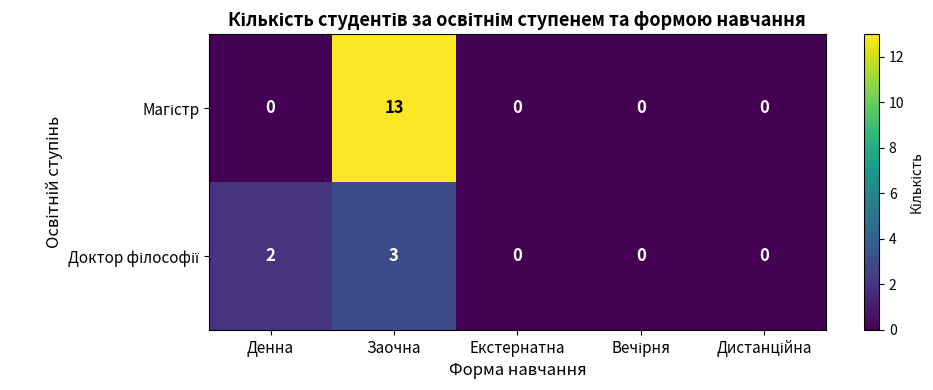

Which label corresponds to the largest value in the chart?

Заочна